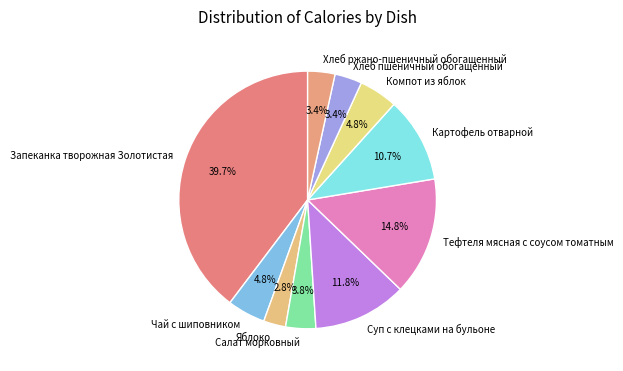

What is the smallest slice in the pie chart?

Яблоко